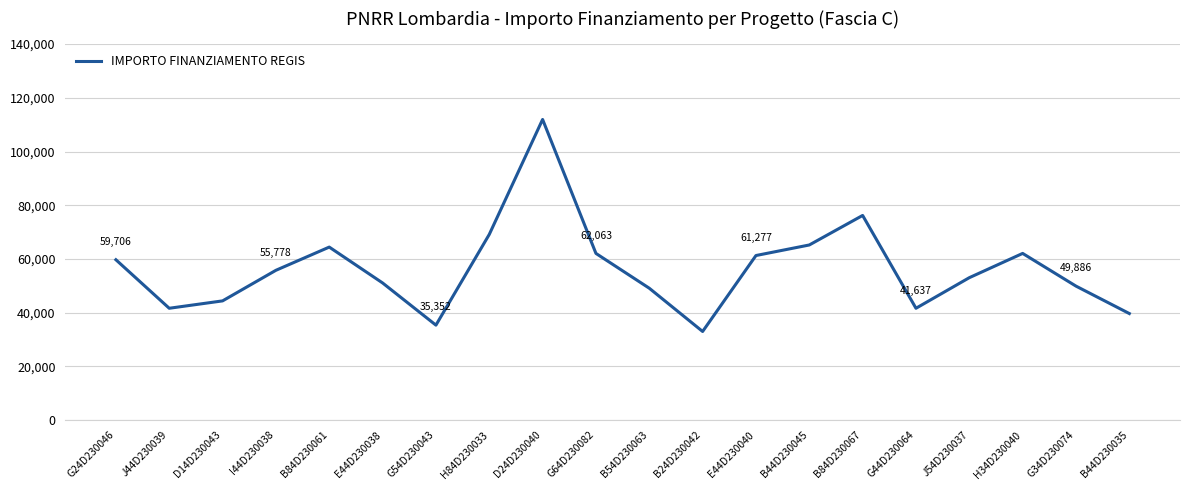

What is the minimum value shown in the chart?

32995.5